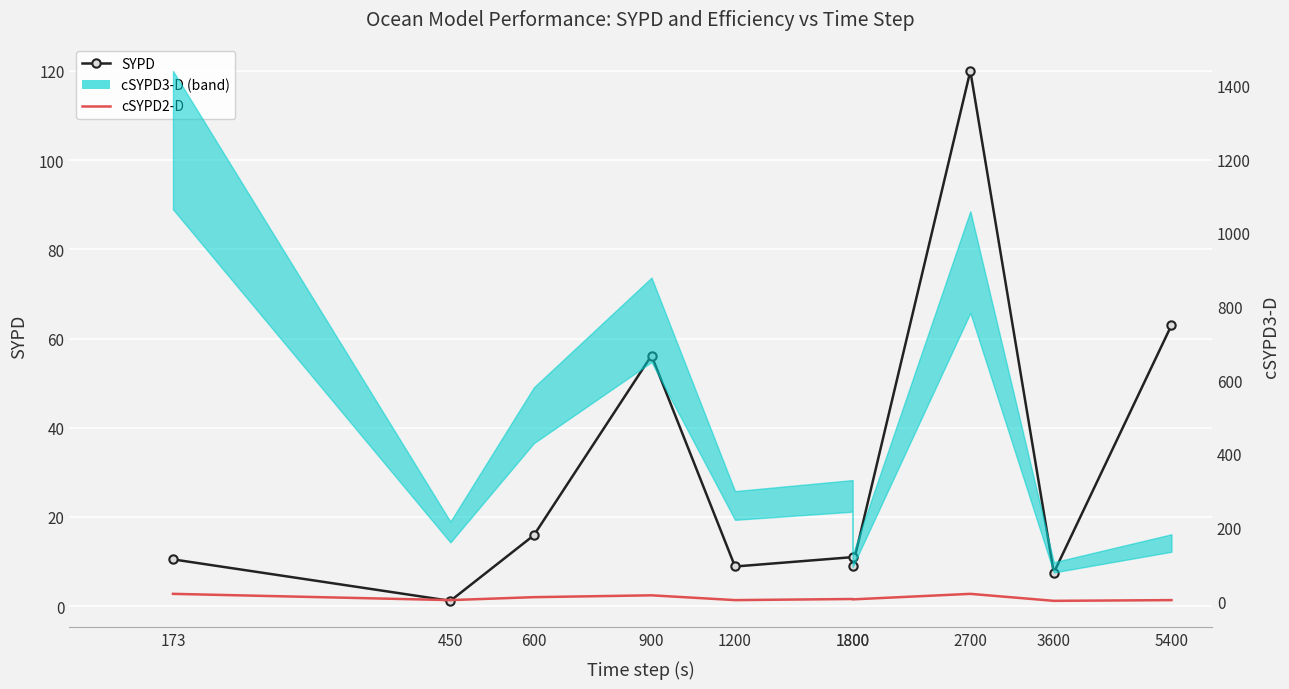

Is it true that cSYPD2-D equals 3.0 at 5400?

True